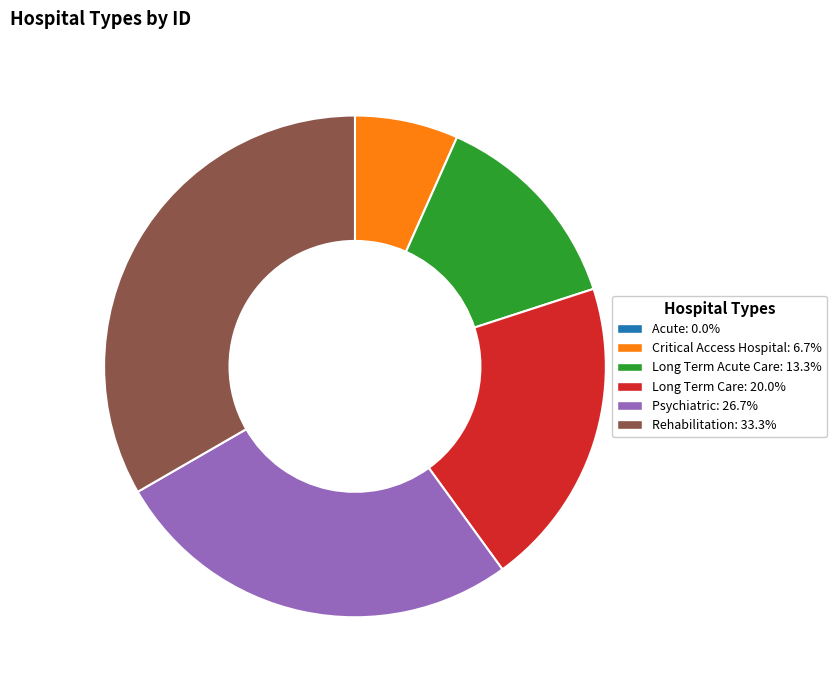

Is the sum of Critical Access Hospital and Long Term Care greater than half?

No